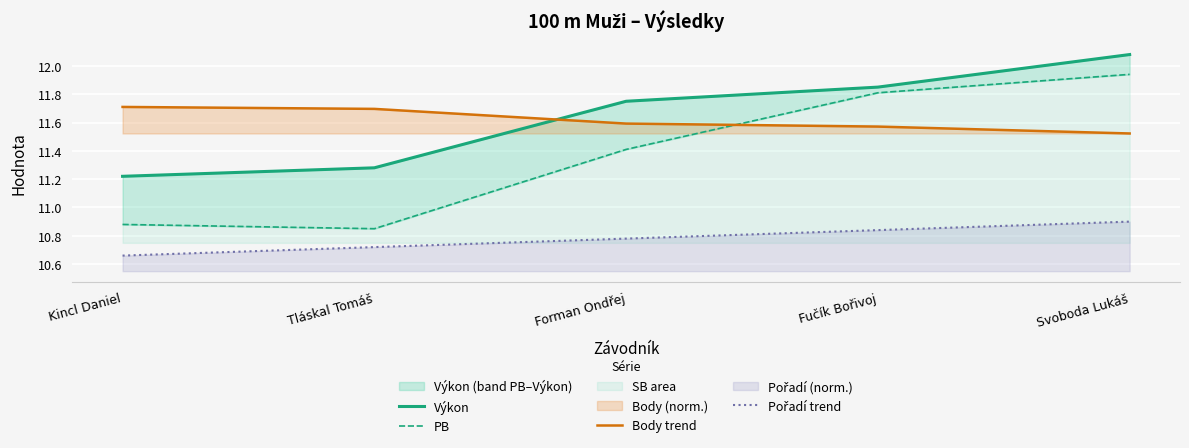

True or false: Pořadí trend and Body trend cross at least once.

False